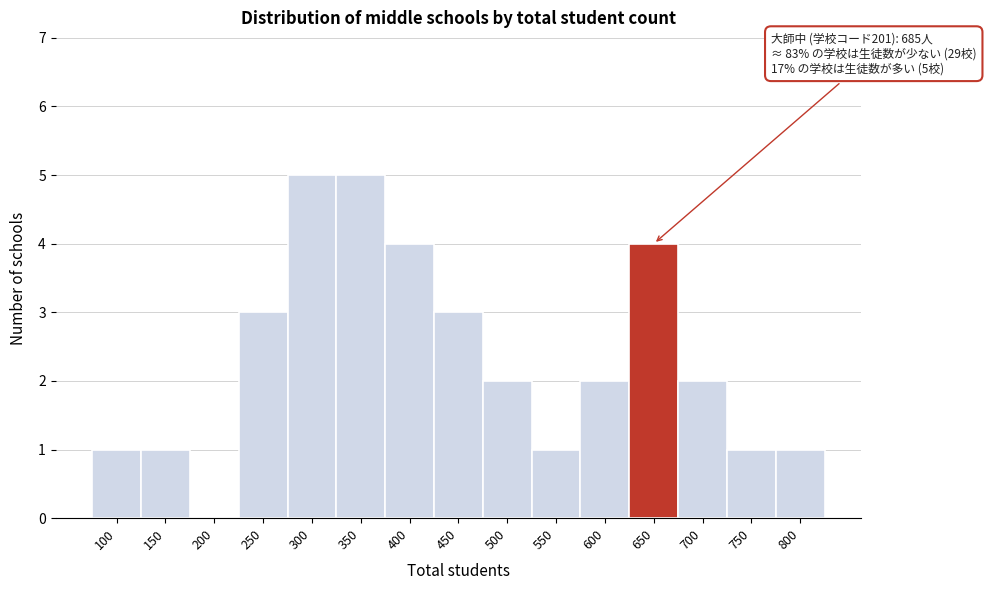

Reading left to right, transcribe all the data shown in this chart.

100=1	150=1	200=0	250=3	300=5	350=5	400=4	450=3	500=2	550=1	600=2	650=4	700=2	750=1	800=1